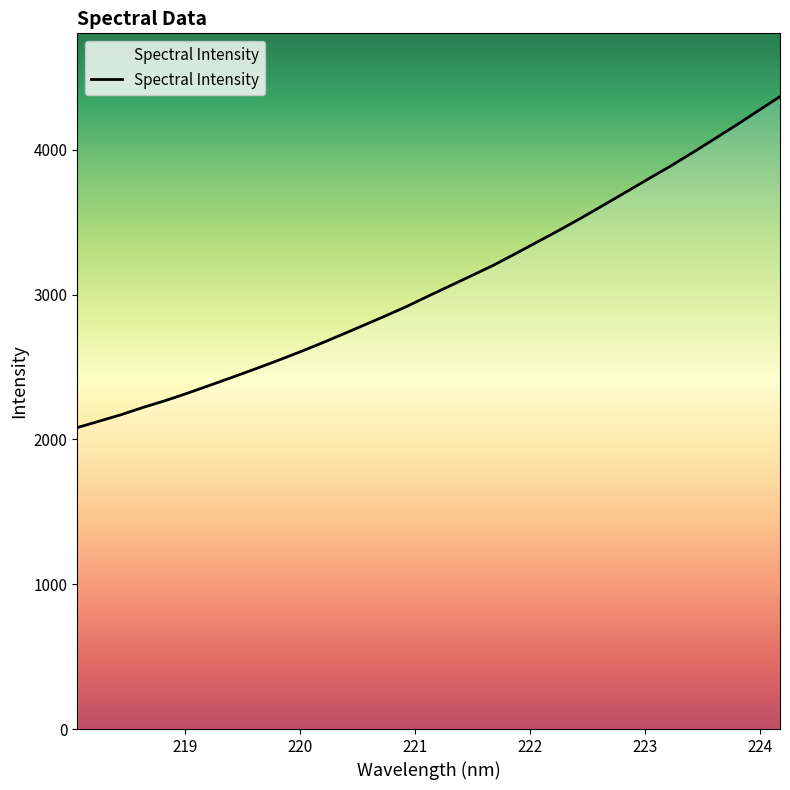

What is the difference between the maximum and minimum values?

2285.7